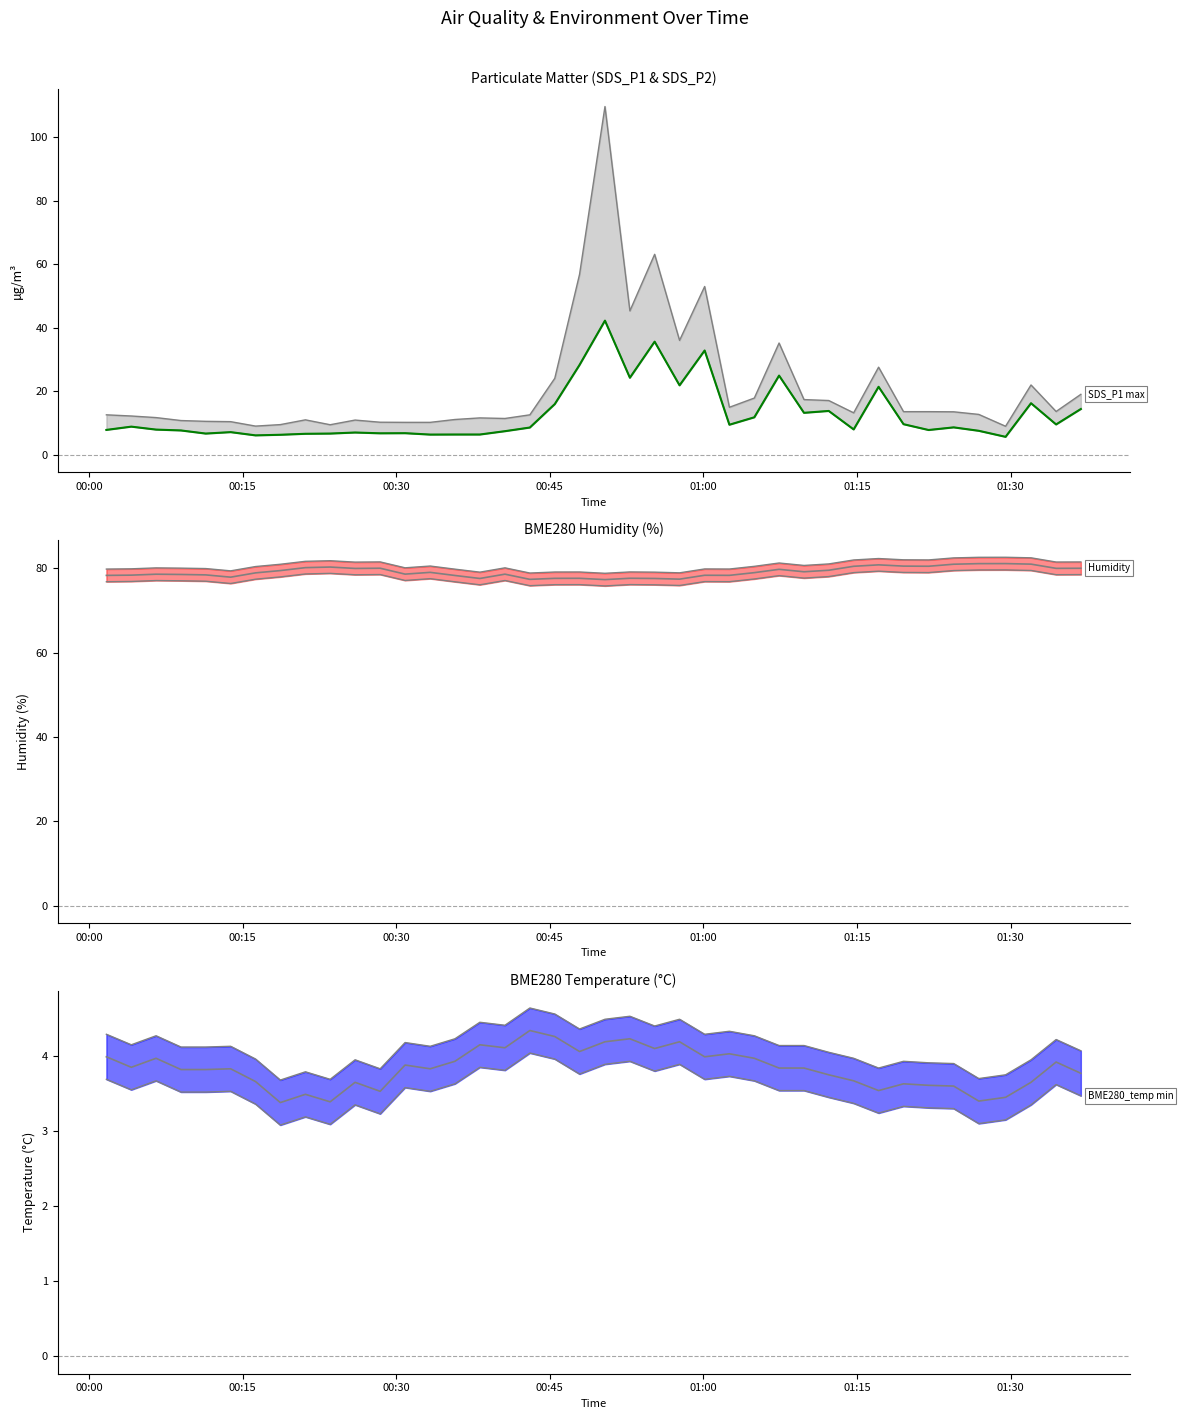

The value of BME280_humidity at 28 is 144.9. True or false?

False